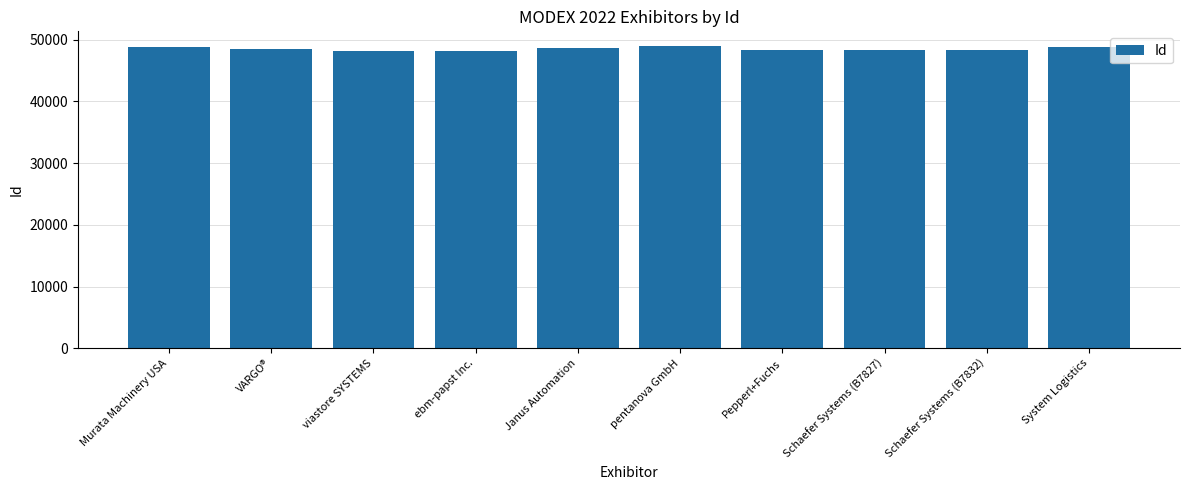

What is the label of the 10th bar from the right?

Murata Machinery USA